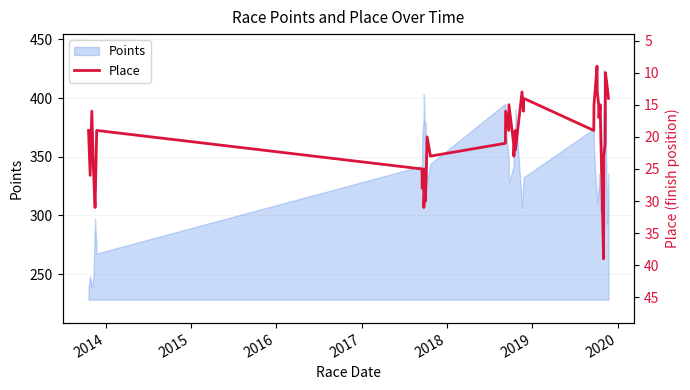

What is the value of the 11th point from the left?

25